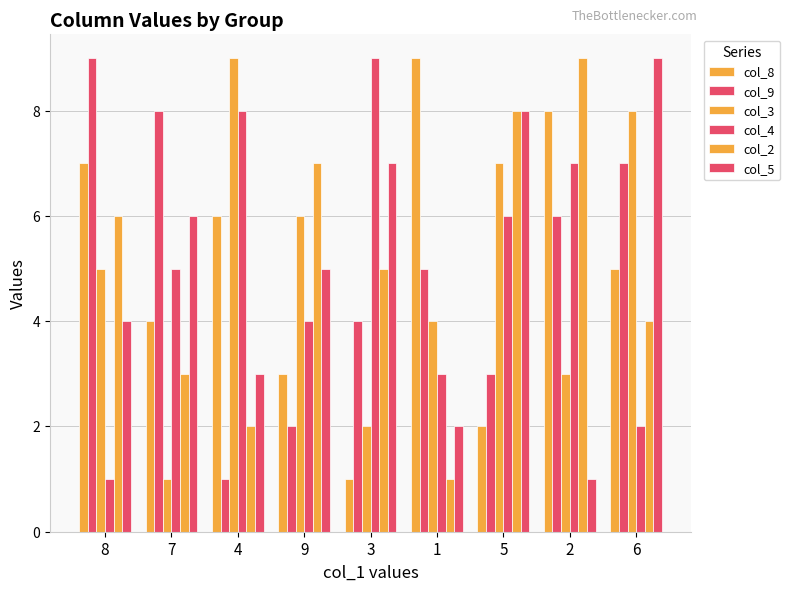

How many bars are there in total?

54